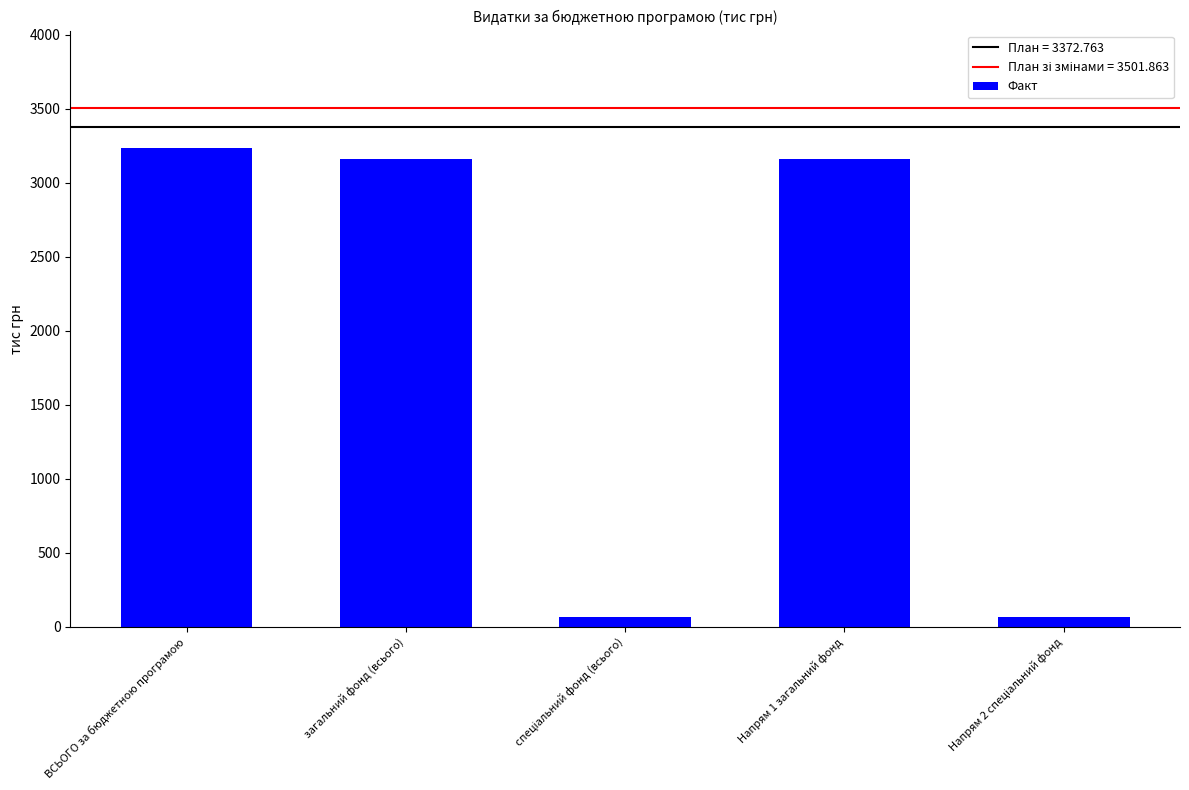

How many values exceed 3162?

3